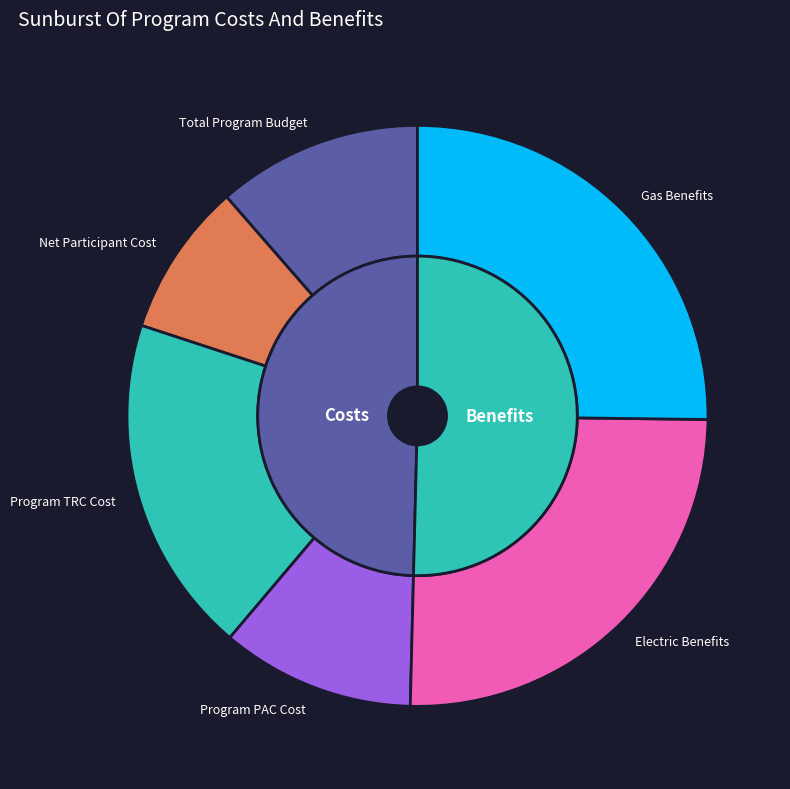

Which has a higher value, Electric Benefits or Program PAC Cost?

Electric Benefits